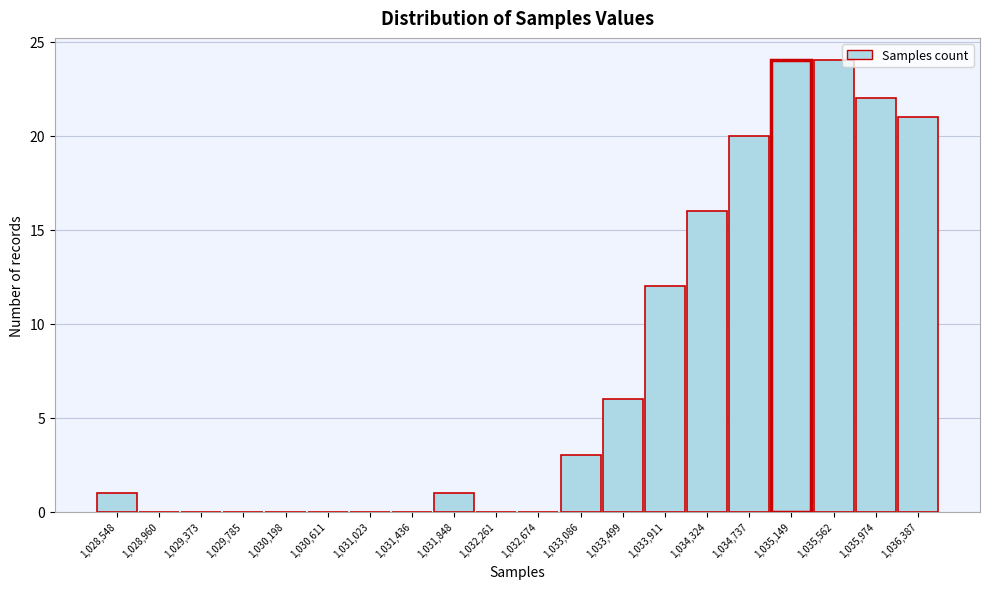

Reading right to left, list all the values displayed in this chart.

1,036,387=21	1,035,974=22	1,035,562=24	1,035,149=24	1,034,737=20	1,034,324=16	1,033,911=12	1,033,499=6	1,033,086=3	1,032,674=0	1,032,261=0	1,031,848=1	1,031,436=0	1,031,023=0	1,030,611=0	1,030,198=0	1,029,785=0	1,029,373=0	1,028,960=0	1,028,548=1